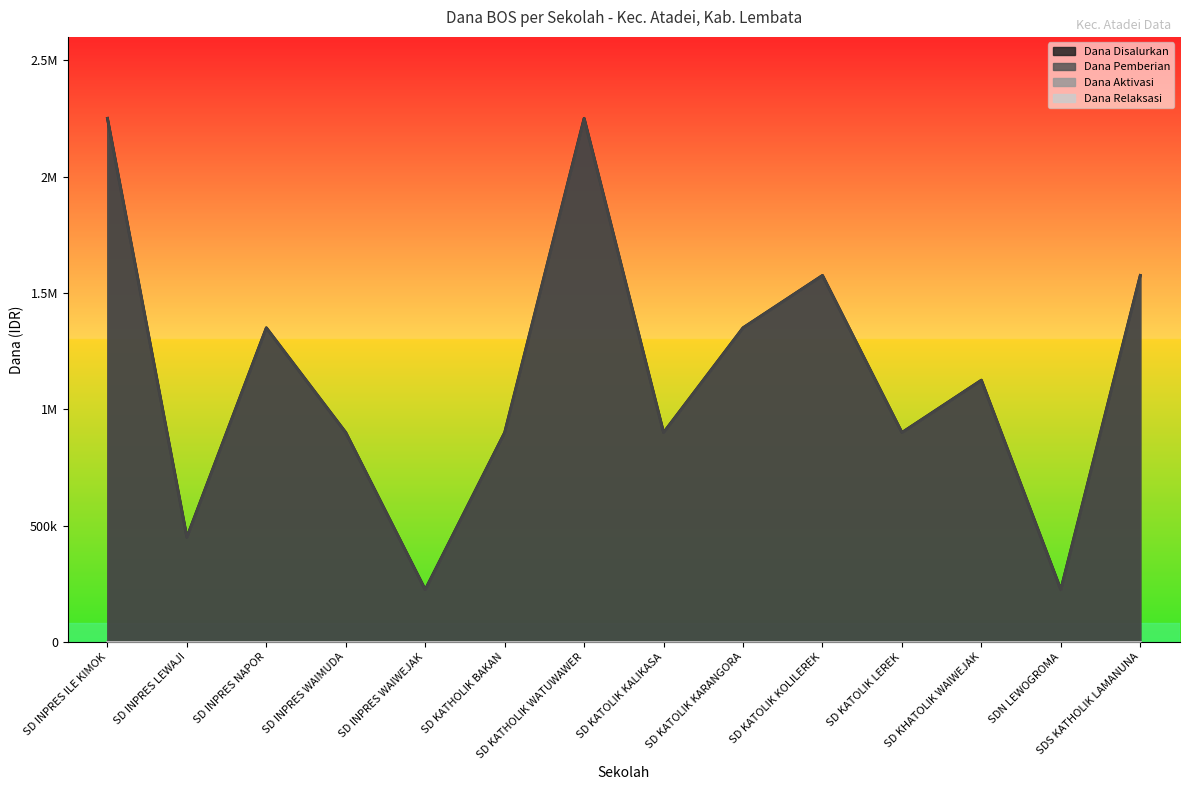

What is the difference between the highest and lowest values at SD KATOLIK KARANGORA?

1350000